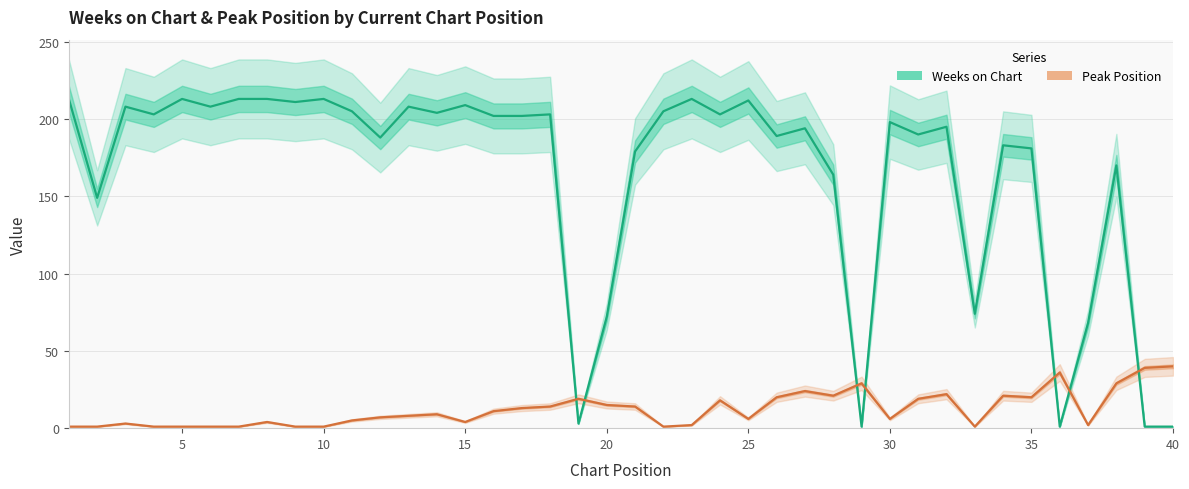

What is the maximum value for Peak Position?

40